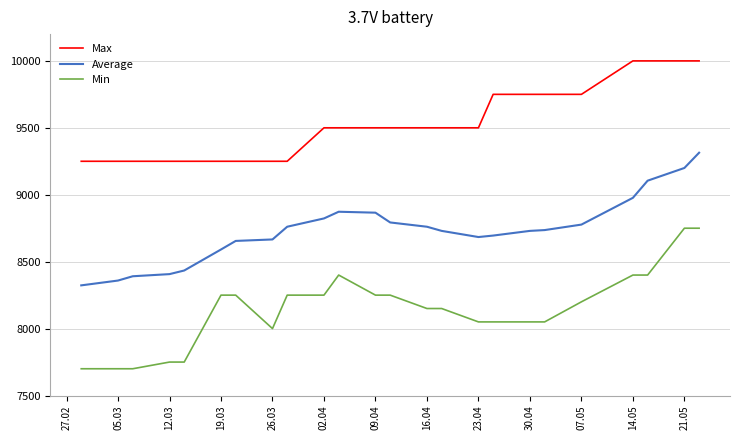

Which series has the largest total across all categories?

Max